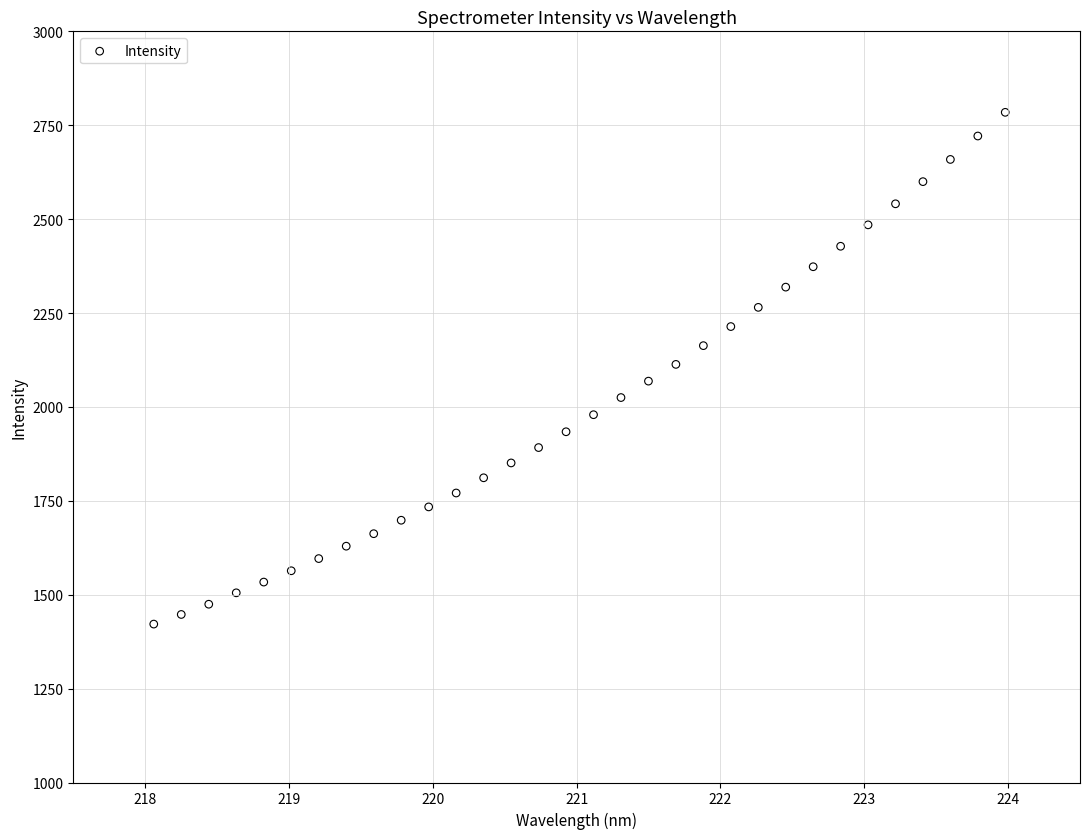

What is the range of Y values (max minus min)?

1362.6